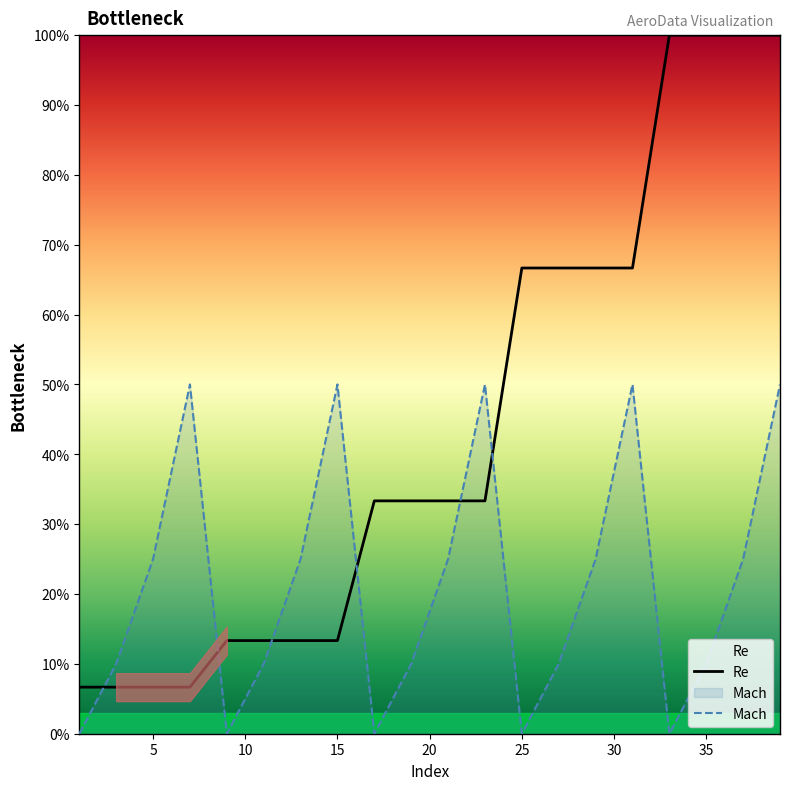

How many intersections are there between Mach and Re?

6